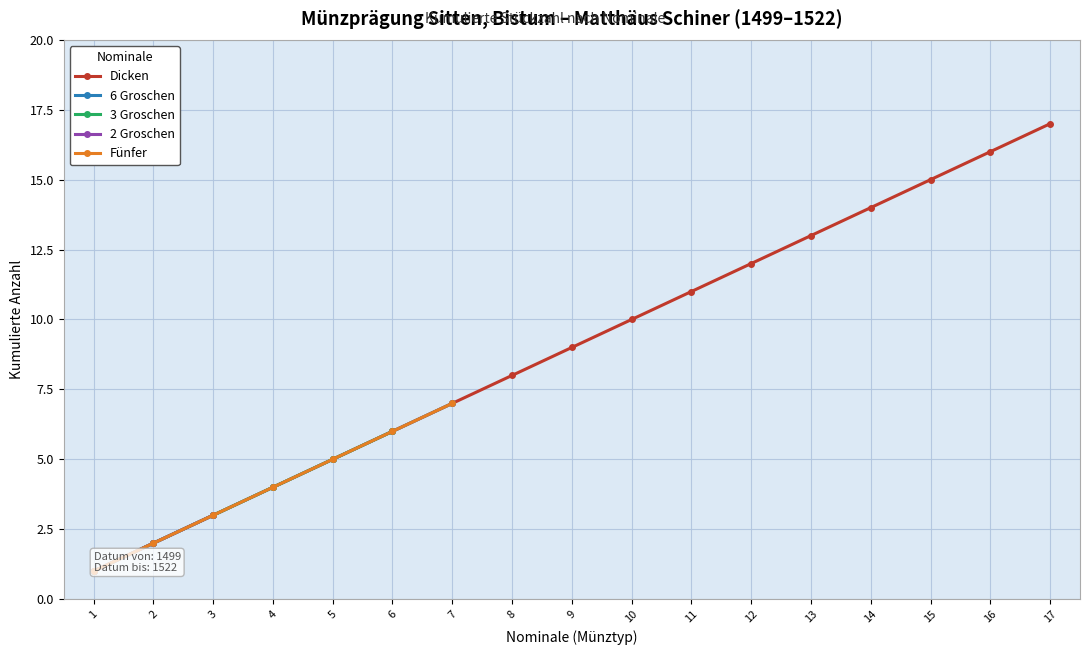

Between 8 and 5, which is larger?

8